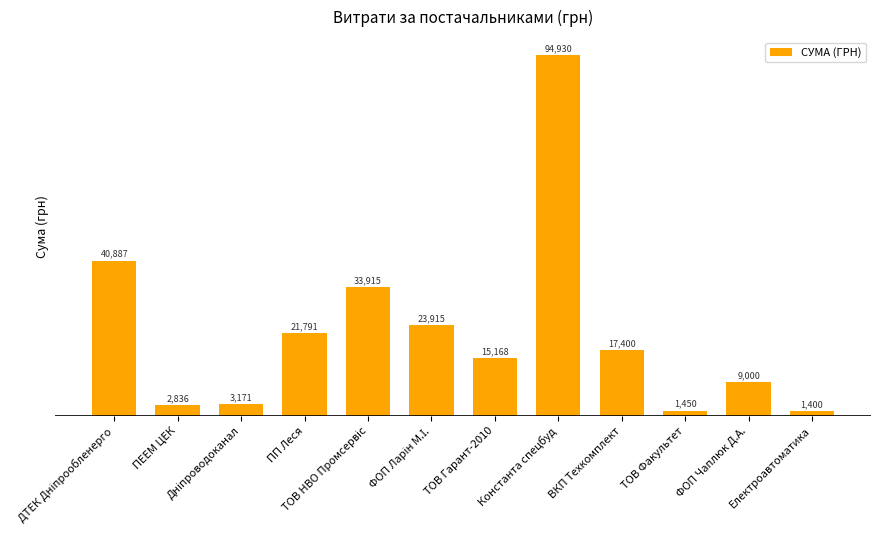

The chart shows a value of 25912.3 at ВКП Техкомплект. True or false?

False